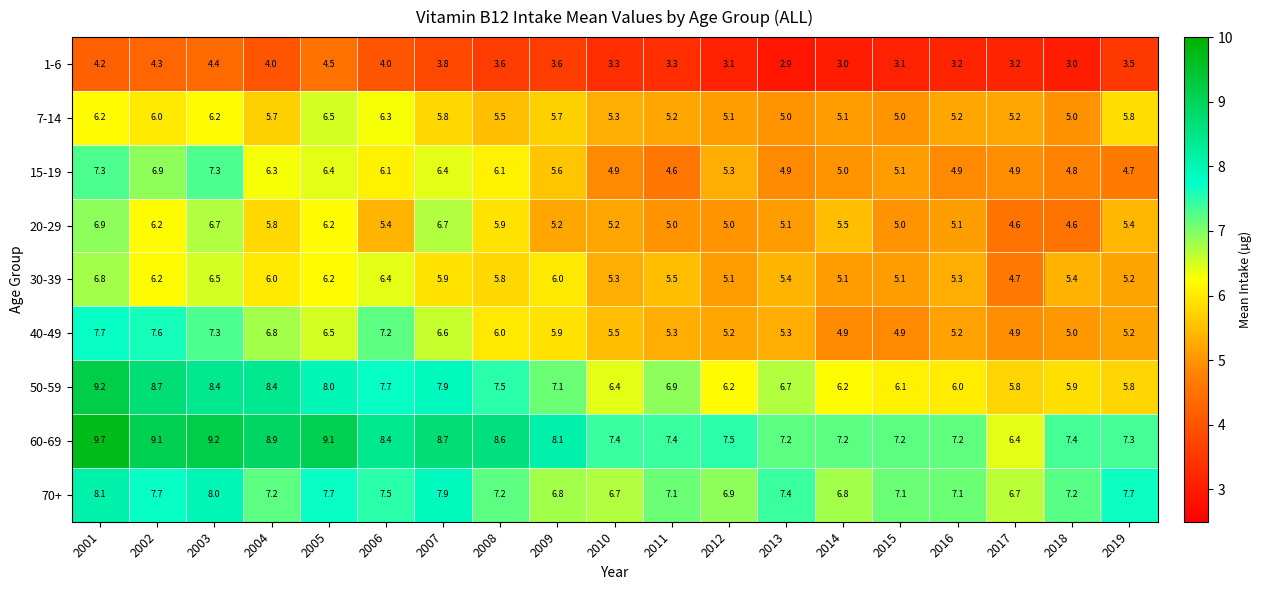

At how many categories does at least one series exceed 3?

19